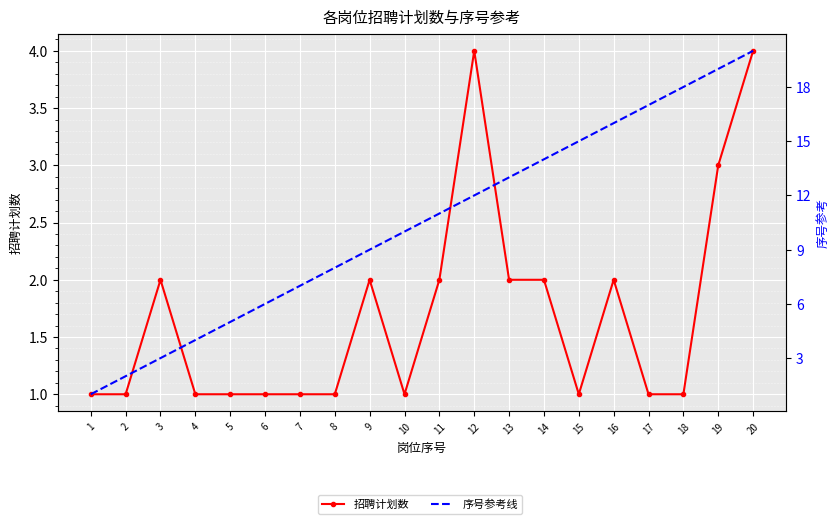

Reading left to right, what are all the values shown in this chart?

招聘计划数: 1	1	2	1	1	1	1	1	2	1	2	4	2	2	1	2	1	1	3	4
序号参考线: 1	2	3	4	5	6	7	8	9	10	11	12	13	14	15	16	17	18	19	20